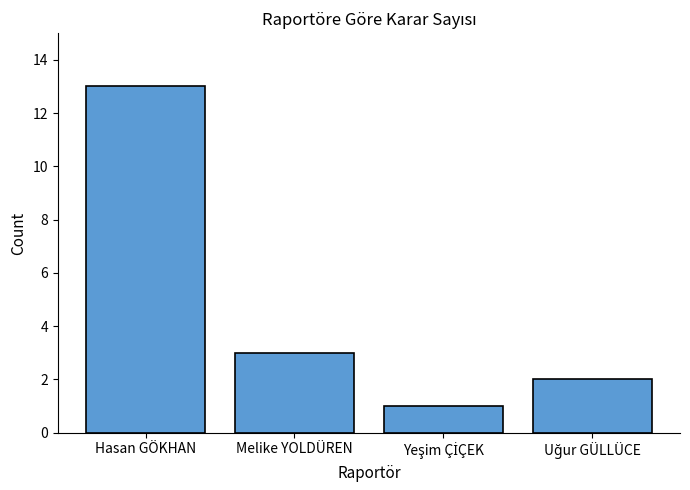

What is the maximum value shown in the chart?

13